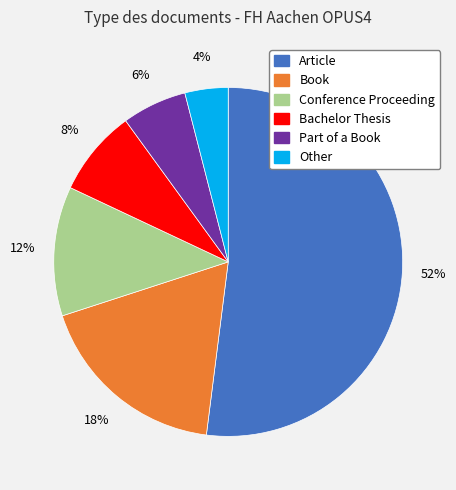

The Book slice represents 9% of the pie. True or false?

False